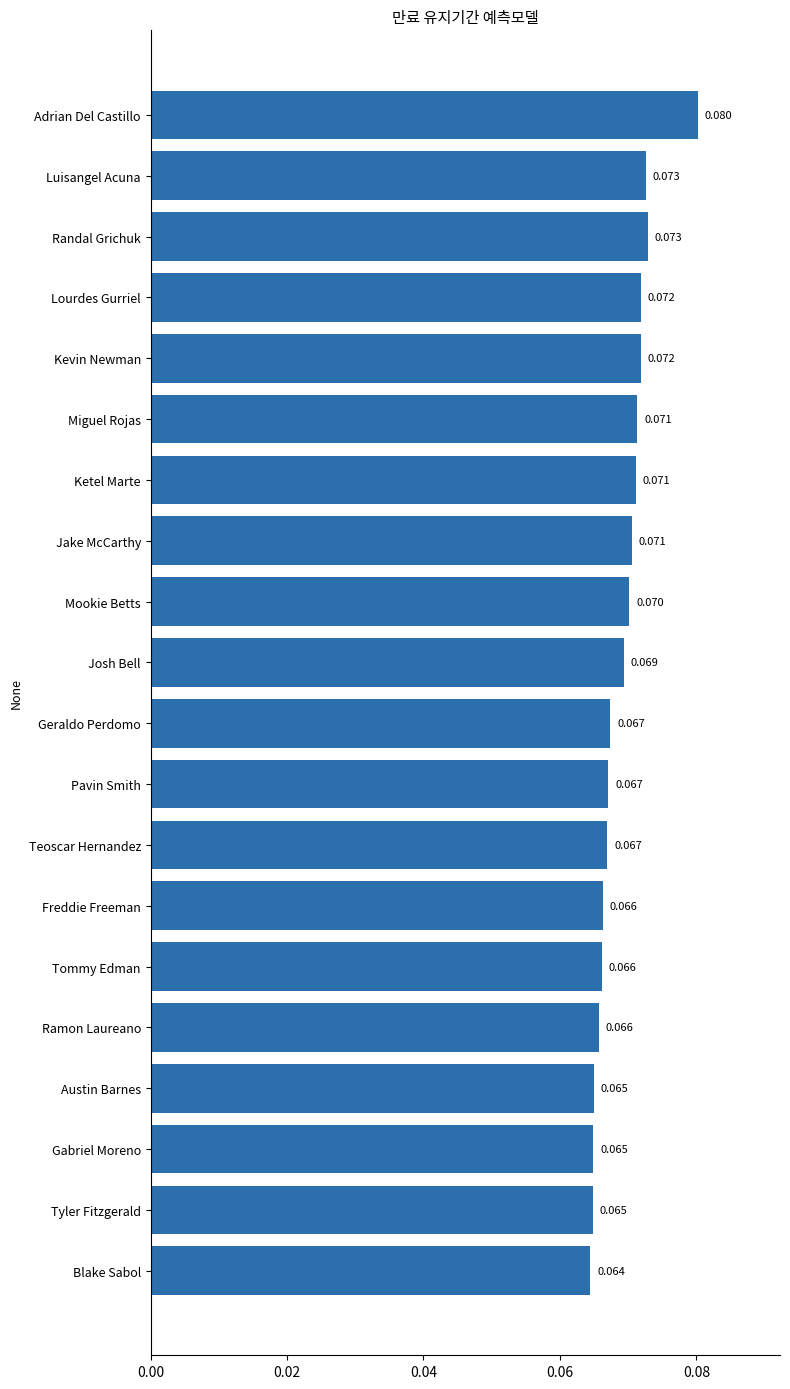

How many series are shown in this chart?

1